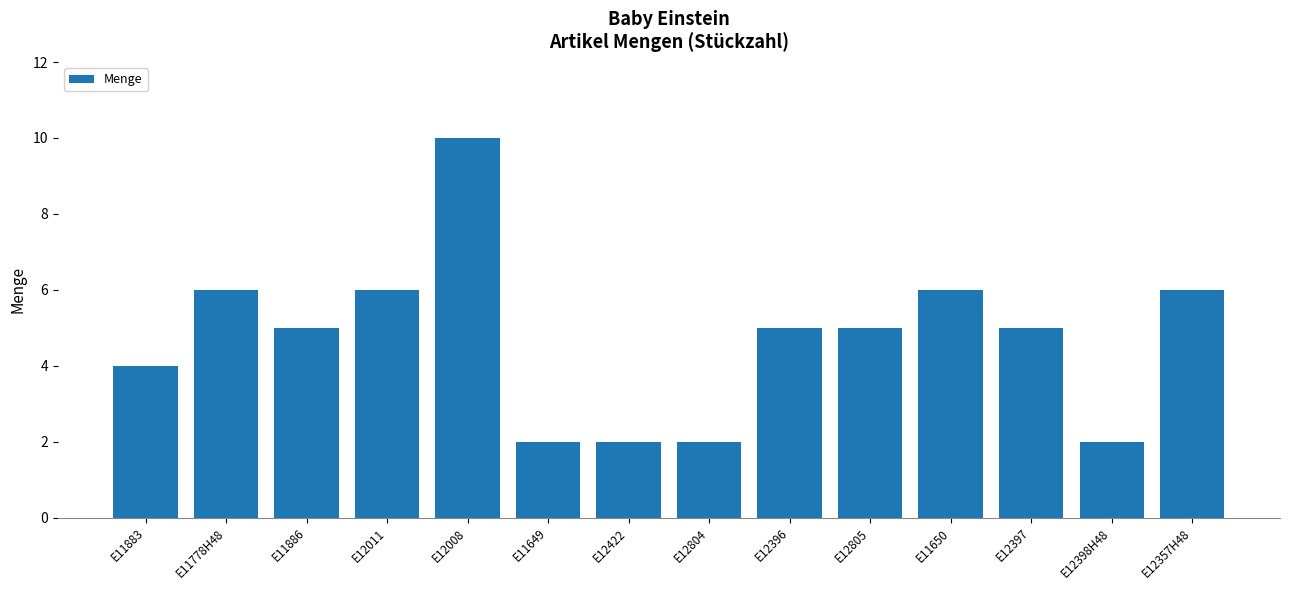

Reading left to right, extract all data points from this chart.

E11883=4	E11778H48=6	E11886=5	E12011=6	E12008=10	E11649=2	E12422=2	E12804=2	E12396=5	E12805=5	E11650=6	E12397=5	E12398H48=2	E12357H48=6